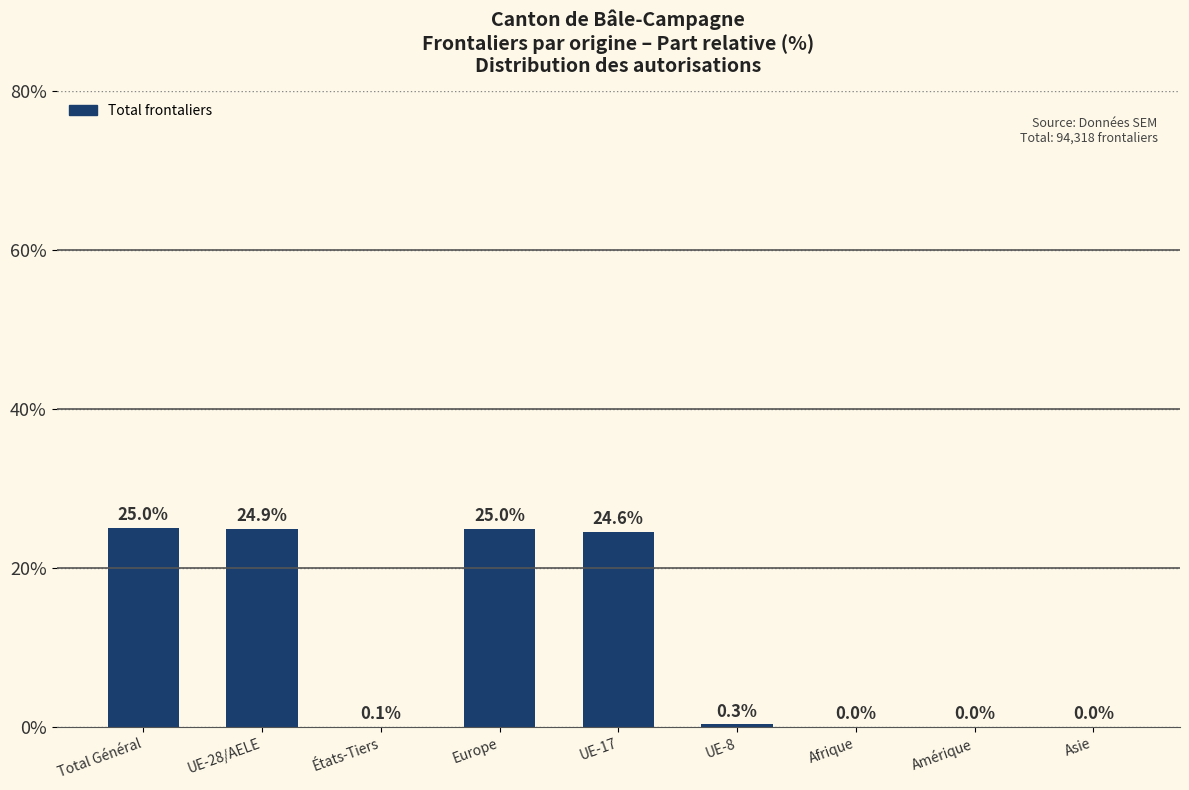

Where is the data nearest to the value 12?

UE-8